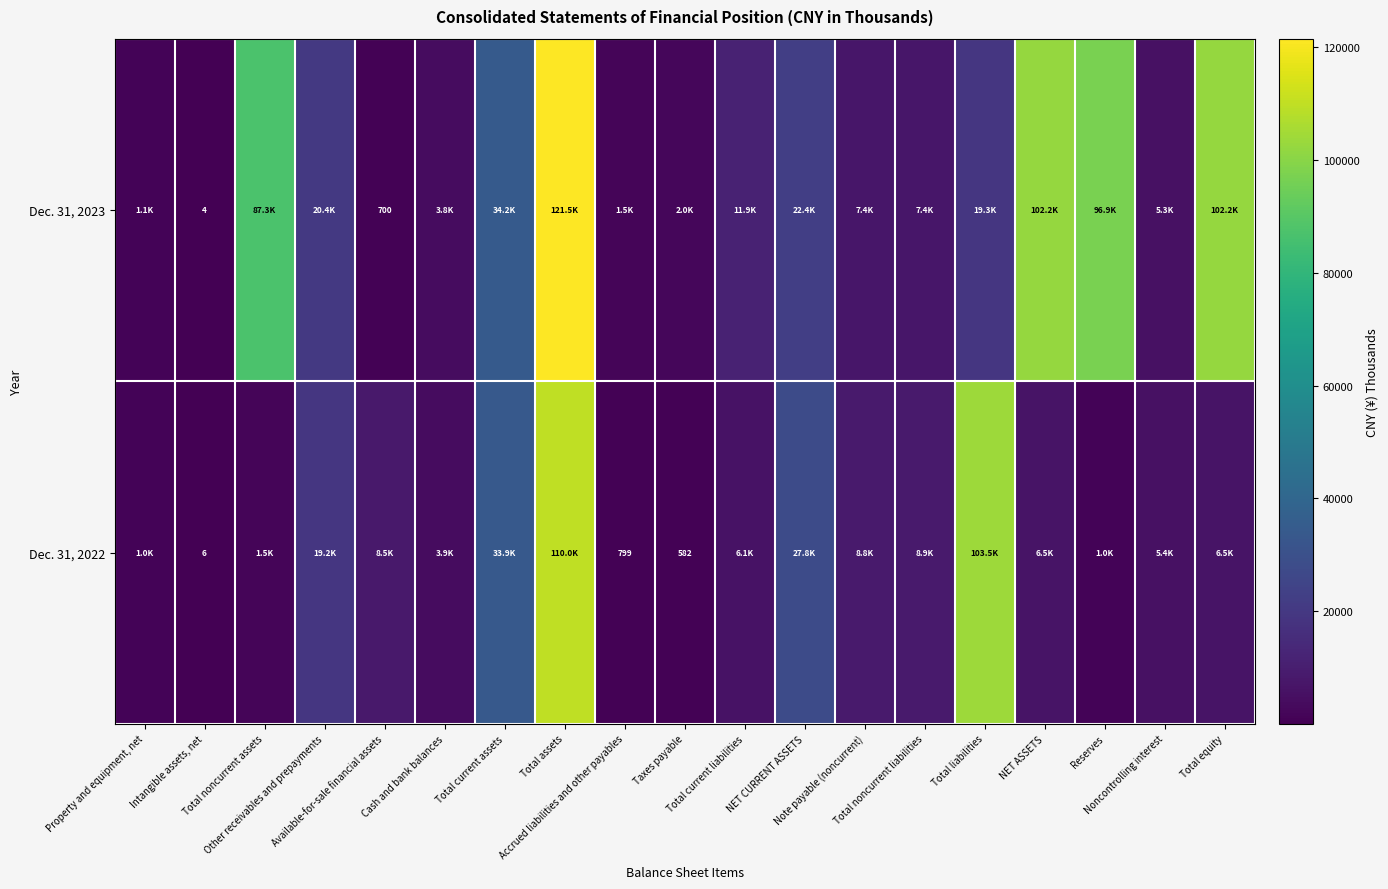

What is the difference between the maximum and second lowest values in the Dec. 31, 2022 series?

109424